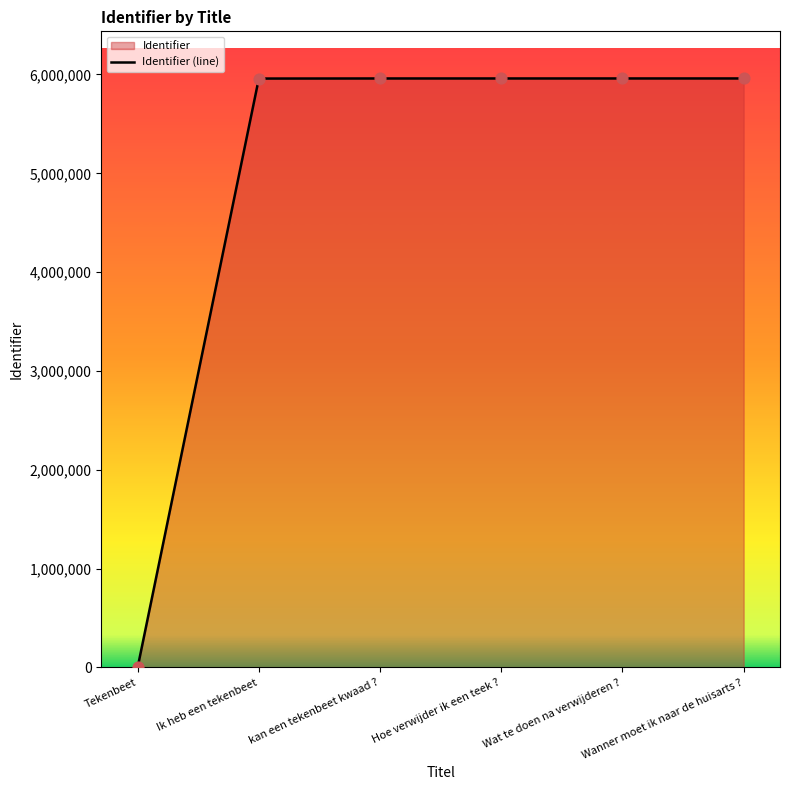

What is the ratio of the value at Hoe verwijder ik een teek ? to the value at kan een tekenbeet kwaad ??

1.0